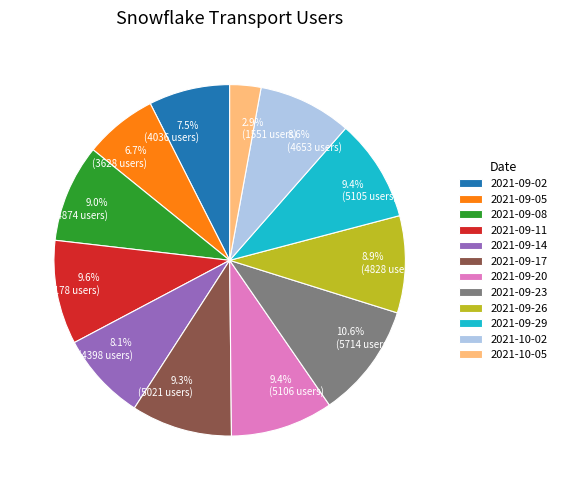

Does any single category account for the majority?

No